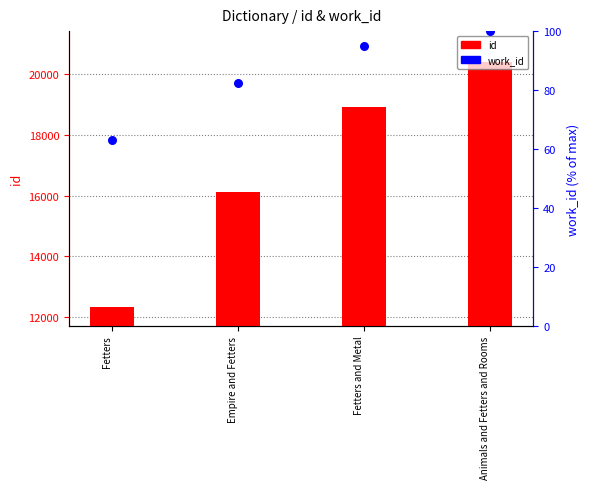

Which series has the largest Y range (max minus min)?

id